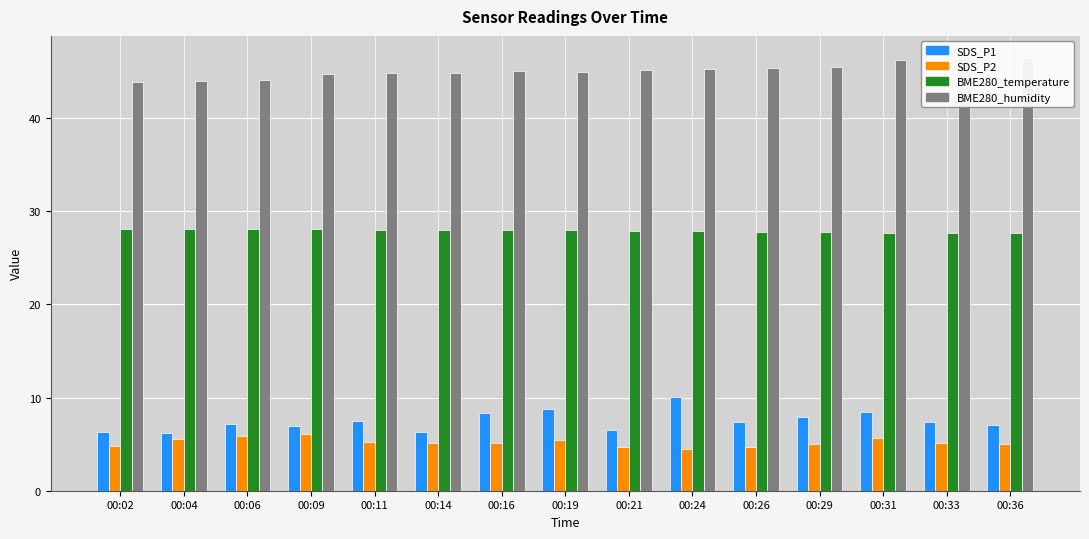

Which series has the largest total across all categories?

BME280_humidity